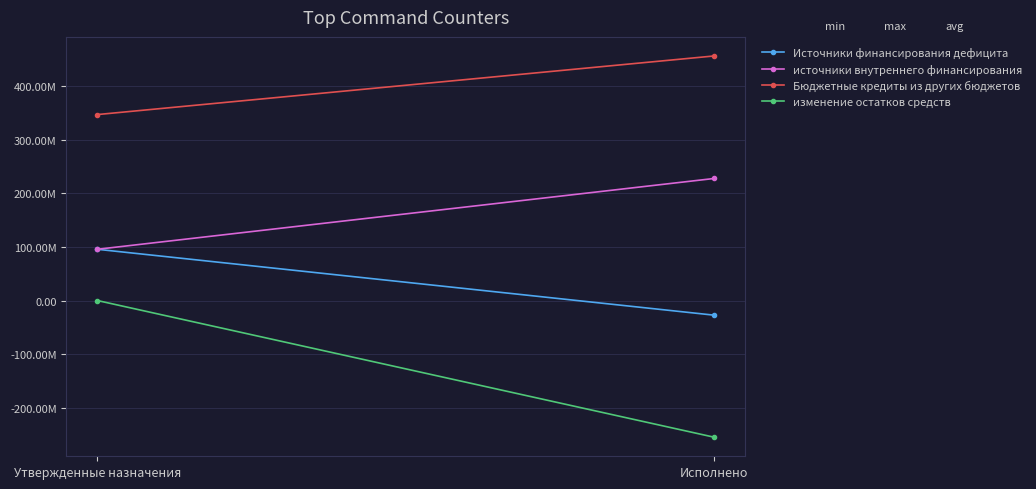

How many data points does each series have?

2